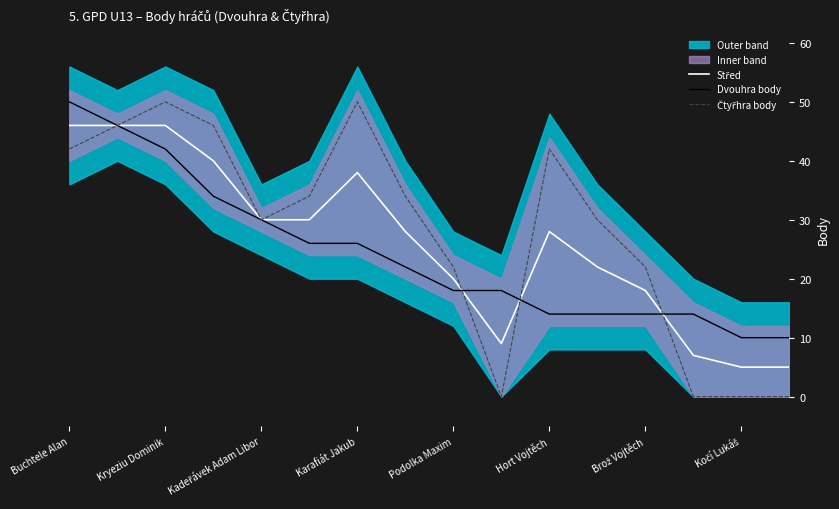

Is this an area chart (filled region under the line)?

No